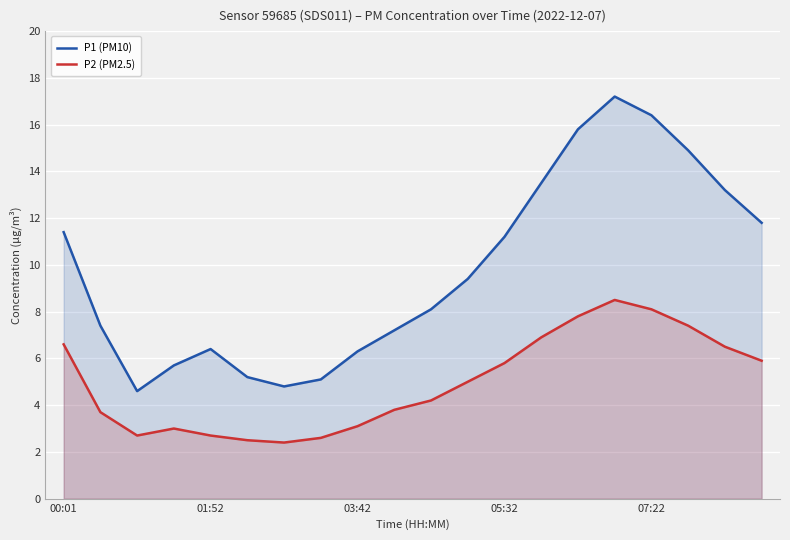

True or false: P2 (PM2.5) has more than 0 interior local peaks.

True